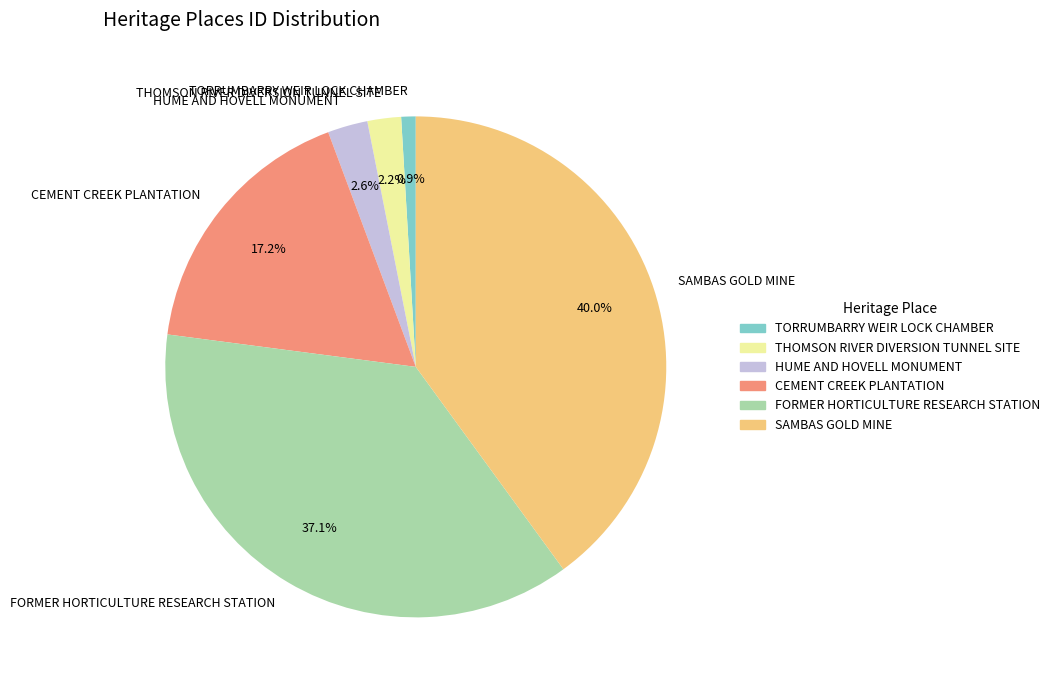

Which slice is the smallest?

TORRUMBARRY WEIR LOCK CHAMBER